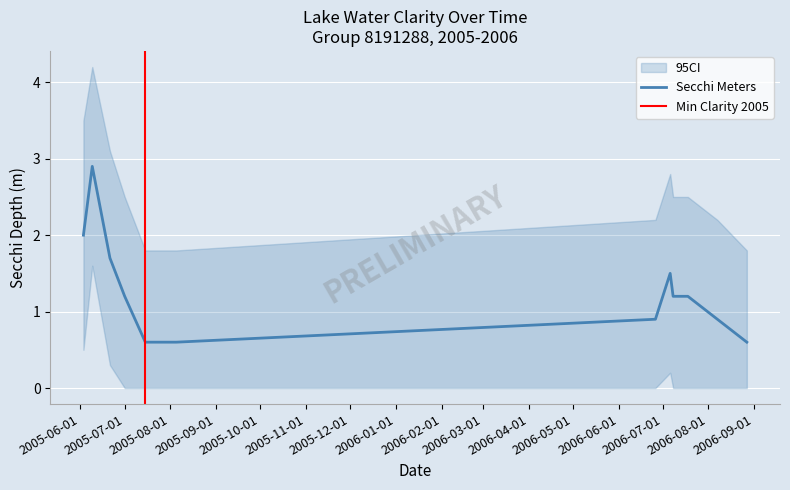

What is the maximum value for Secchi Meters?

2.9